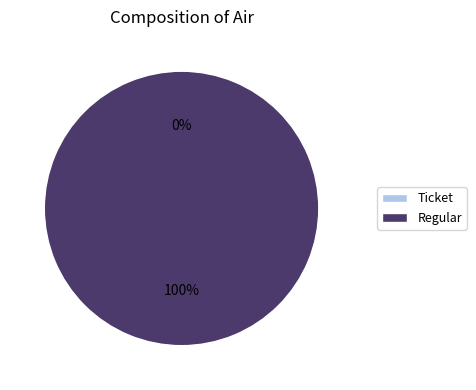

Which category accounts for the majority?

Regular